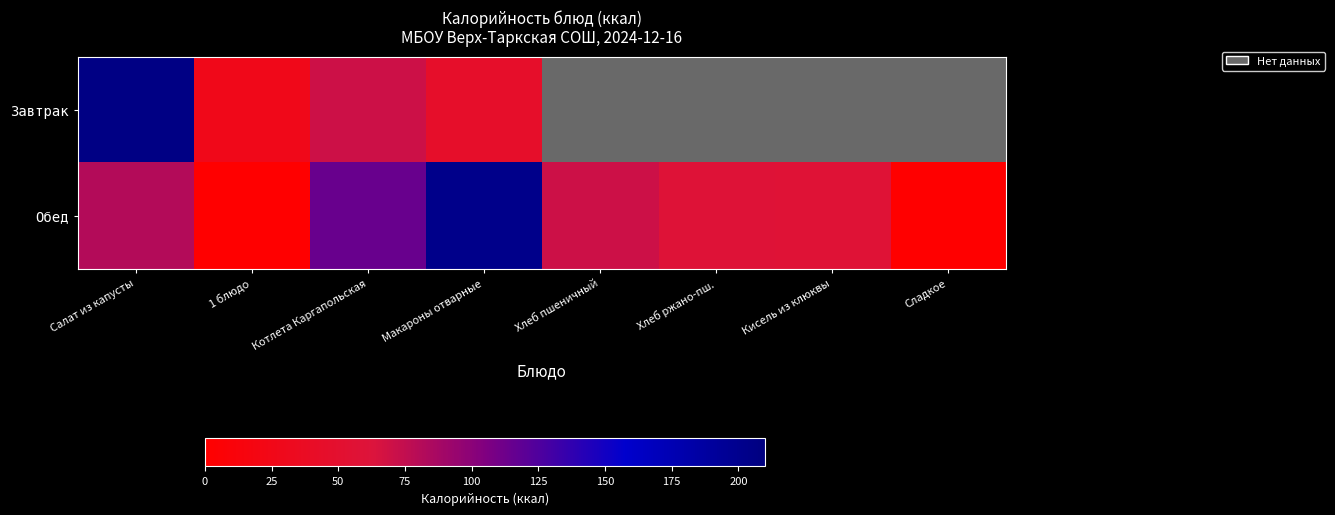

At which label does Обед first exceed 70?

Салат из капусты